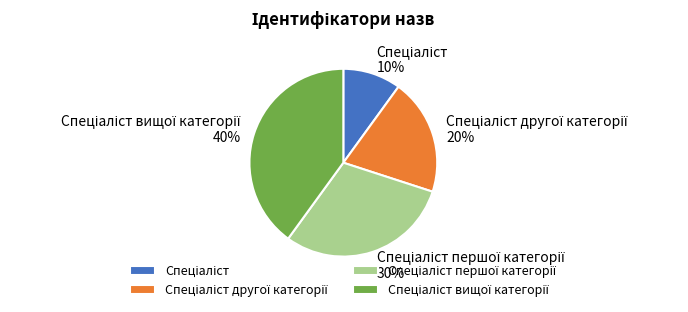

To the nearest percent, what is the difference between the largest and smallest slice percentages?

30%